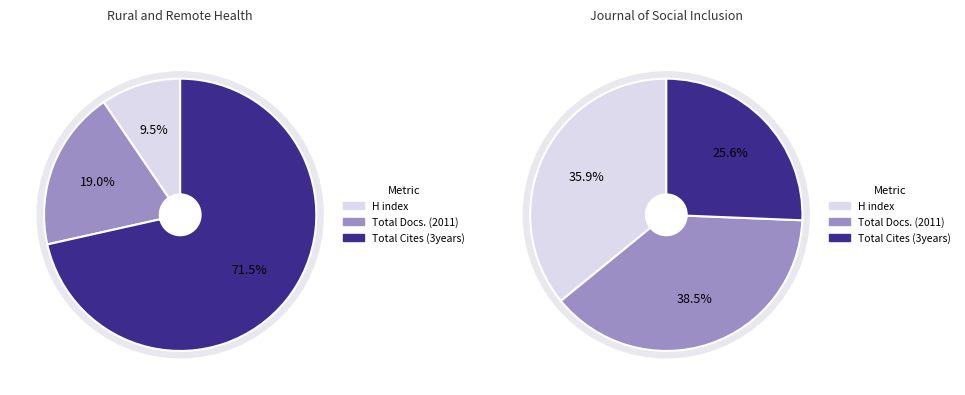

Rank the series by their maximum value, from lowest to highest.

H index, Total Docs. (2011), Total Cites (3years)